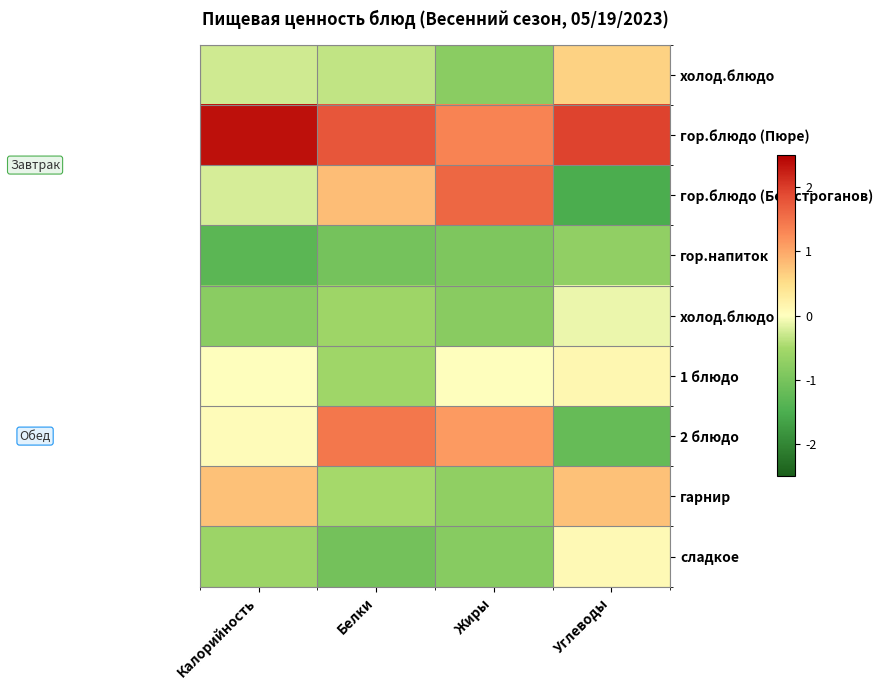

At which category is the sum across all series the highest?

Углеводы